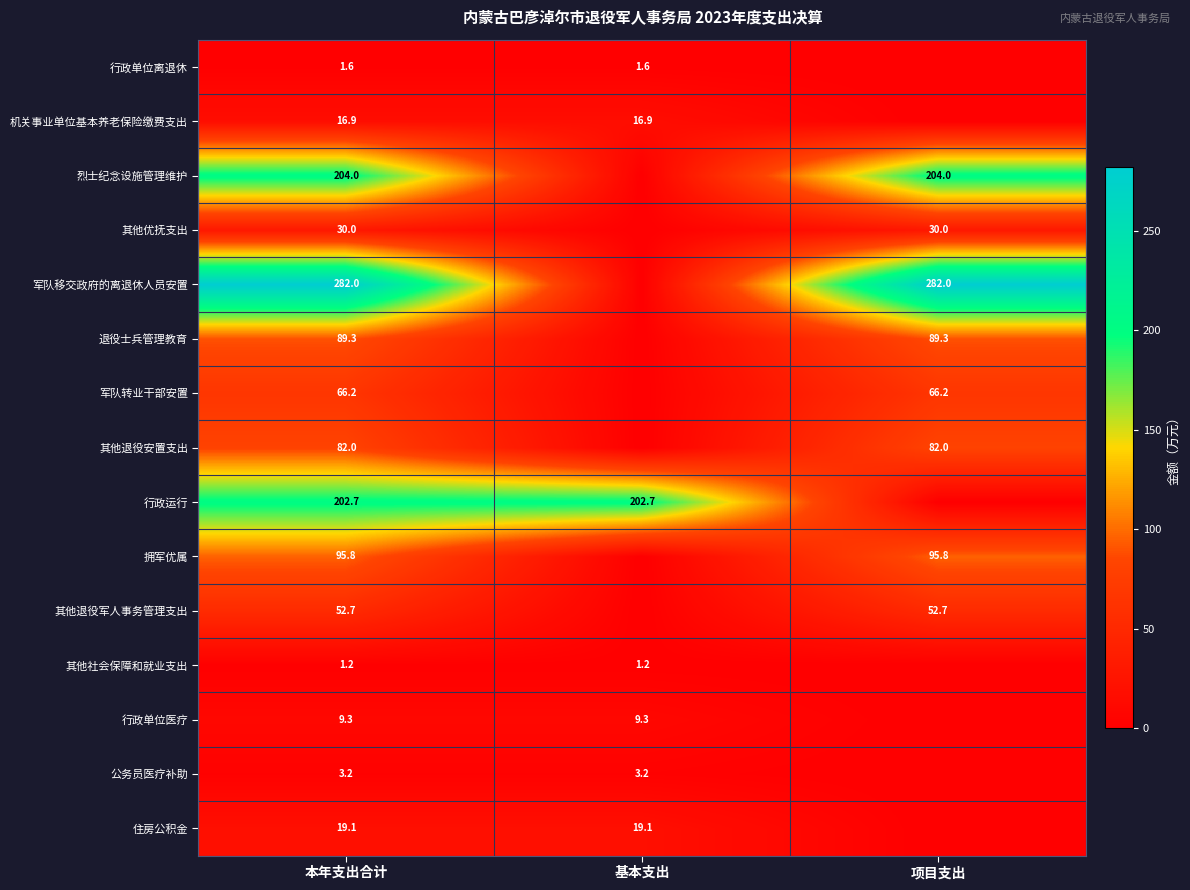

What is the total value across all series at 本年支出合计?

1156.0